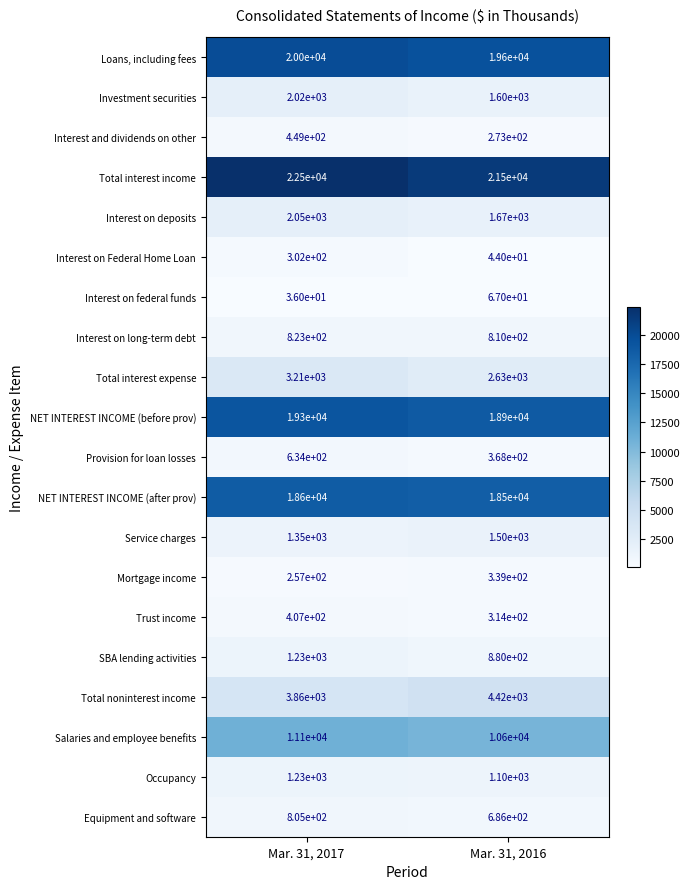

What value does the Total interest income series have at Mar. 31, 2017, to the nearest 10?

22500